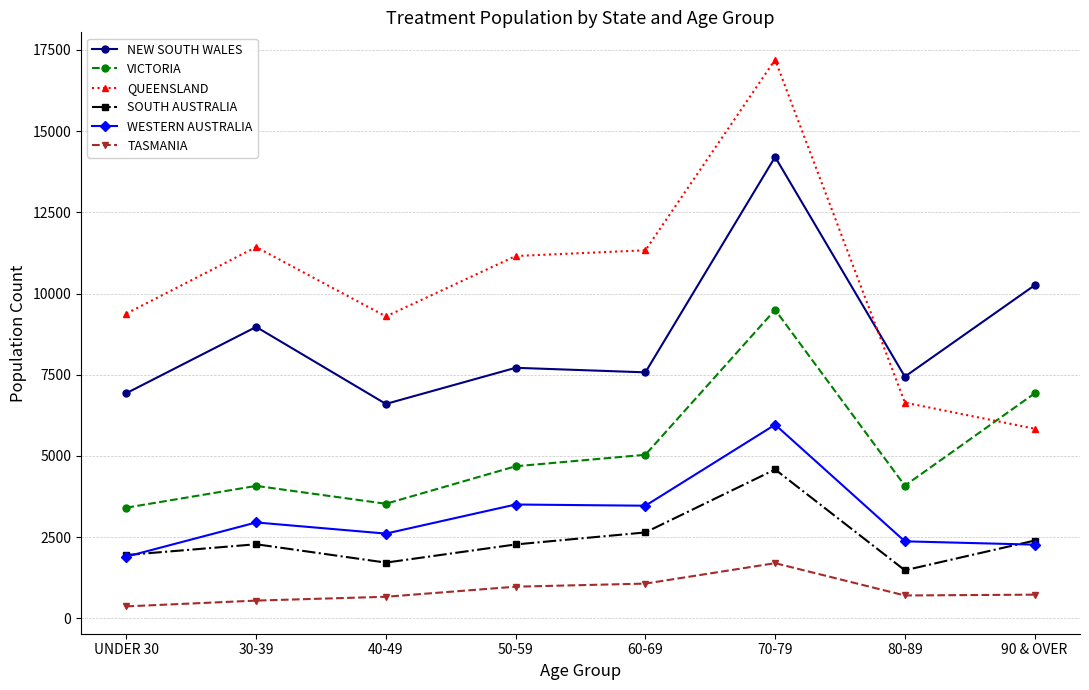

How many lines are shown in the chart?

6